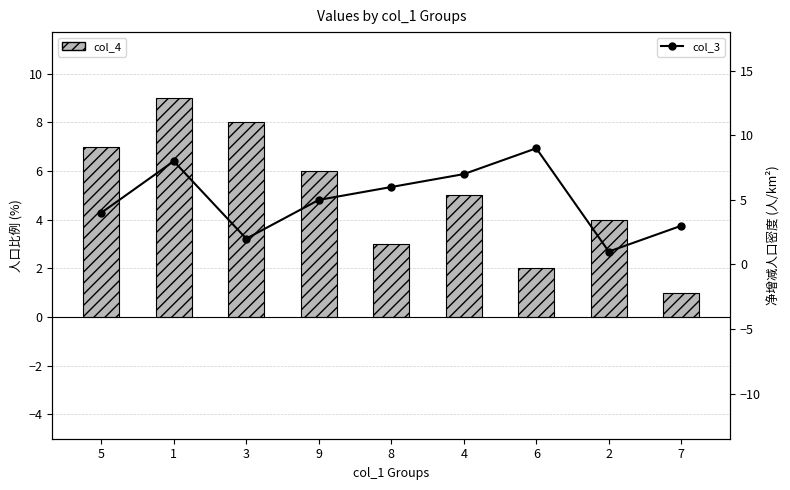

At how many categories does at least one series exceed 5?

7